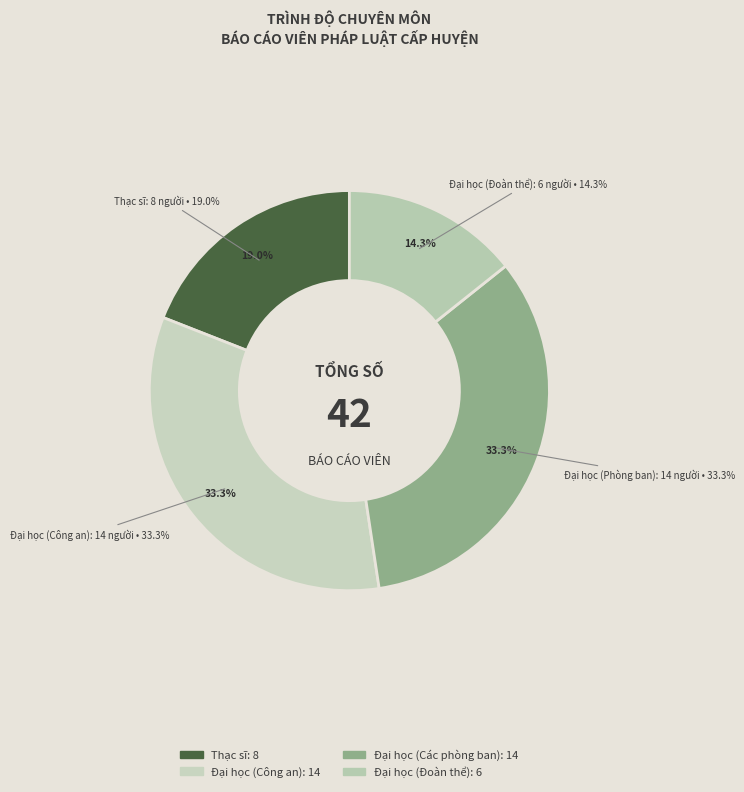

How many slices are in this pie chart?

3